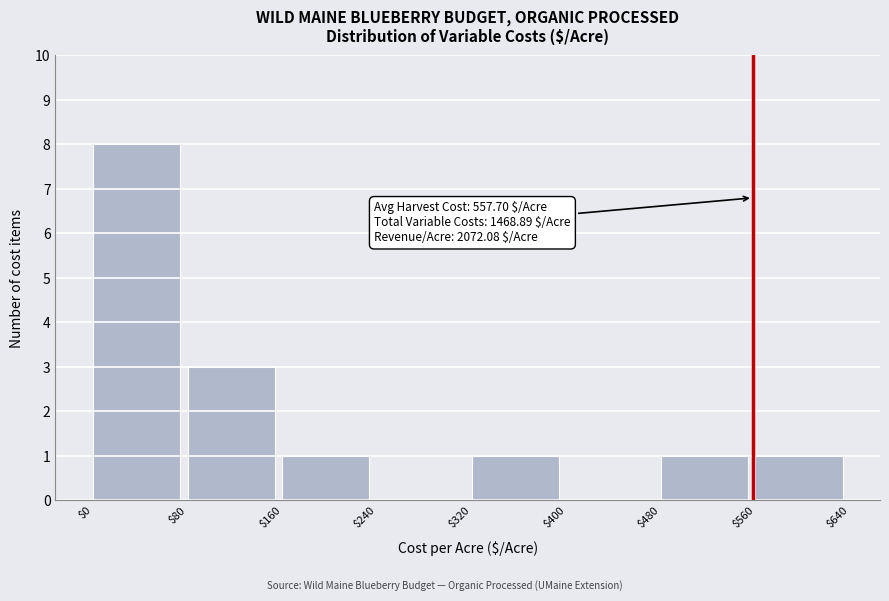

Over which range of the x-axis is the bar tallest?

$0 to $80